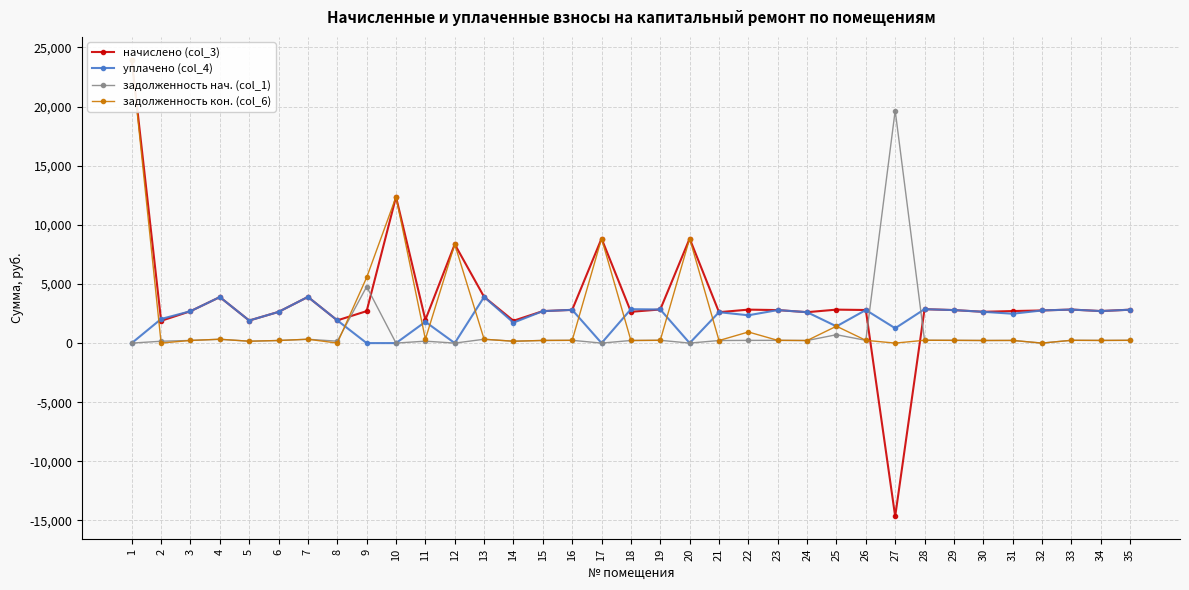

At which label does начислено (col_3) reach its minimum?

27